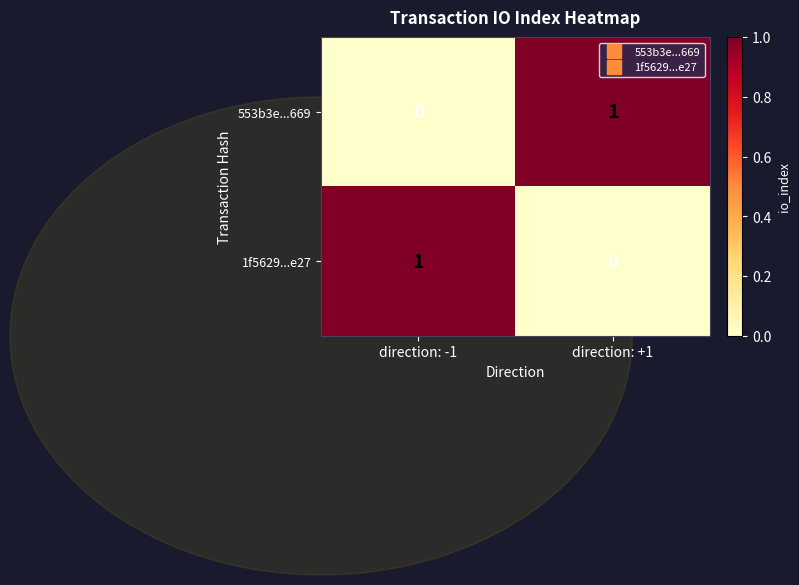

Reading left to right, transcribe all the data shown in this chart.

553b3e...669: direction: -1=0	direction: +1=1
1f5629...e27: direction: -1=1	direction: +1=0